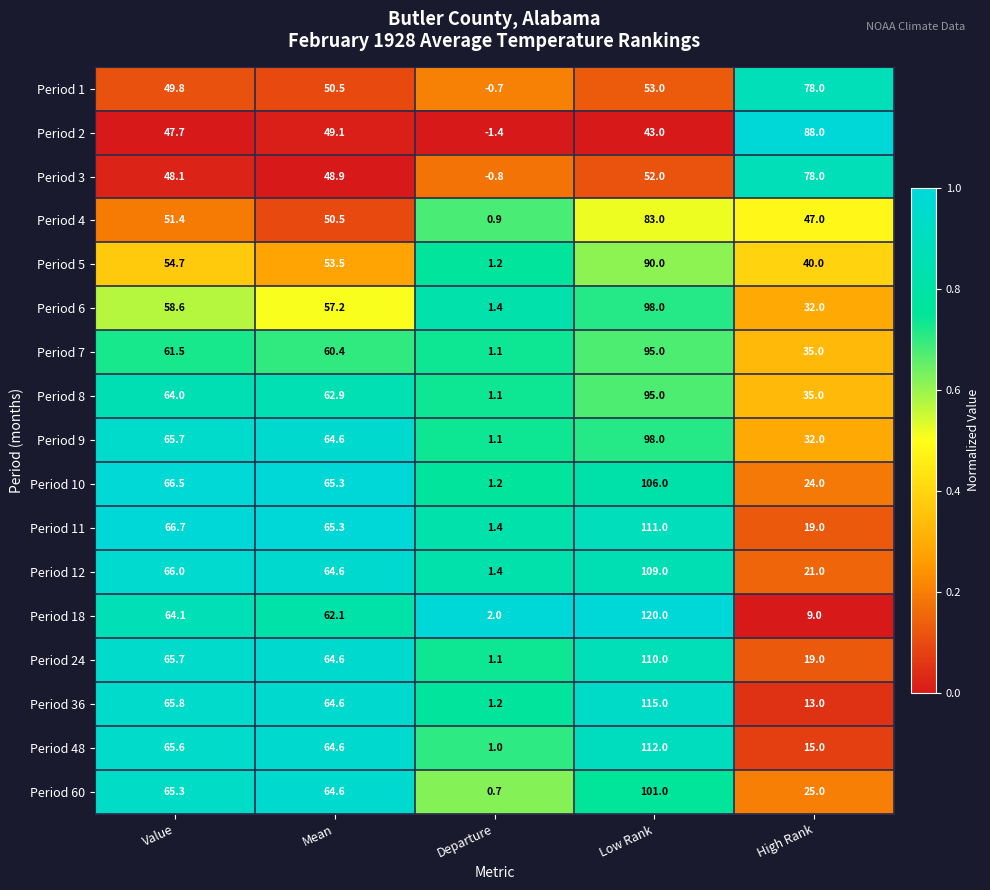

What is the difference between the maximum and second lowest values in the Period 24 series?

91.0